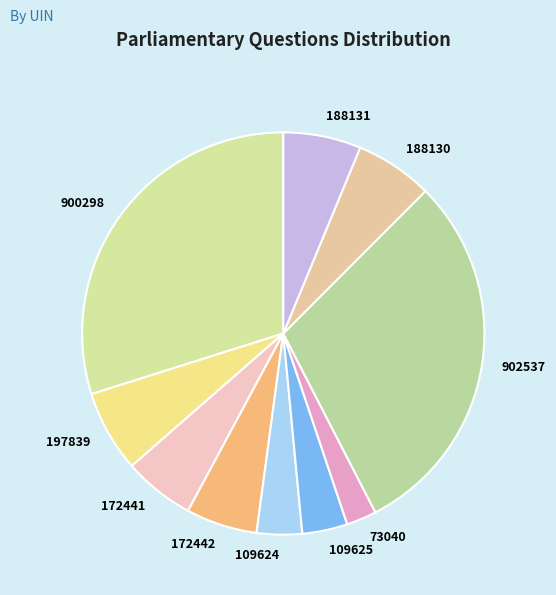

Is the sum of 109625 and 172442 greater than half?

No